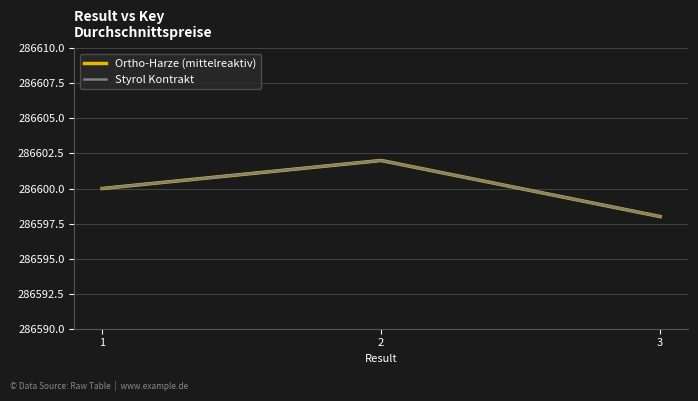

Where does the Ortho-Harze (mittelreaktiv) series first go above 286600?

2